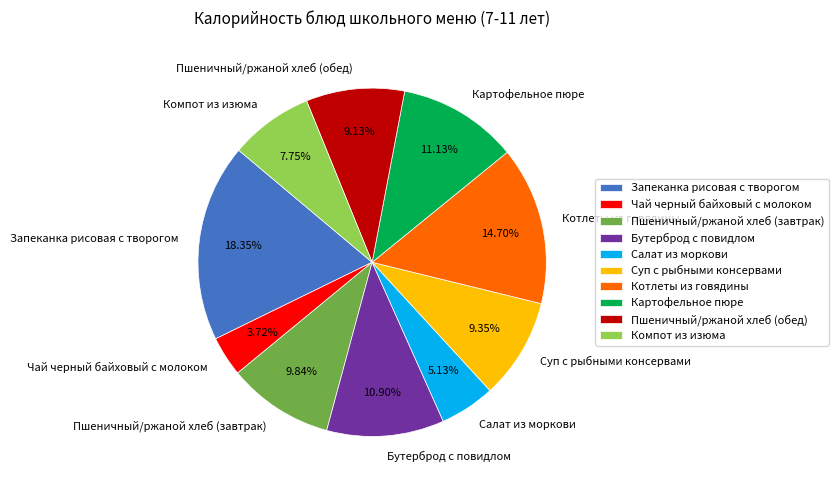

Is there a majority slice in this chart?

No